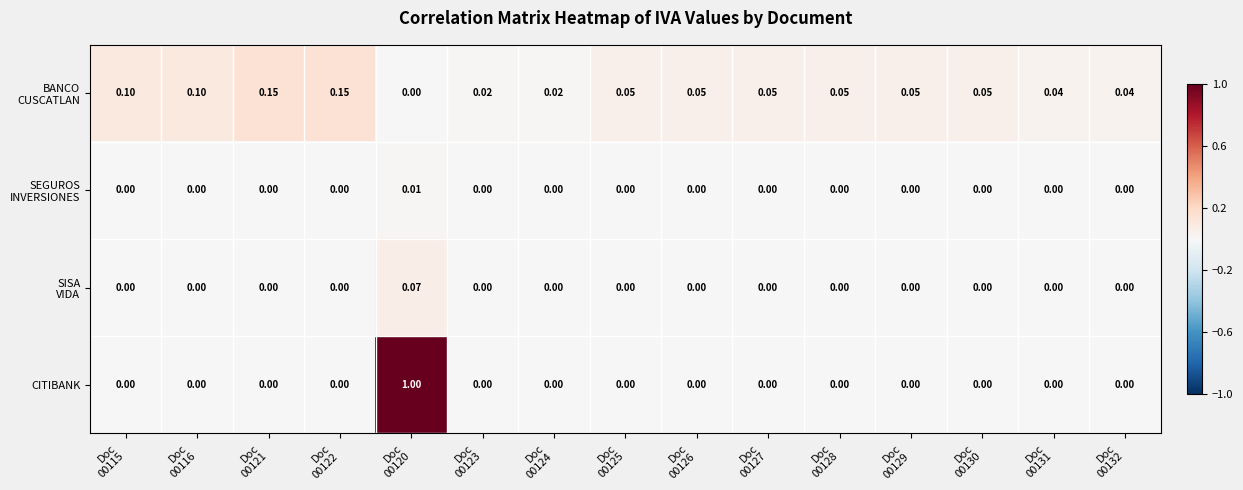

Which series has the widest spread of values?

CITIBANK